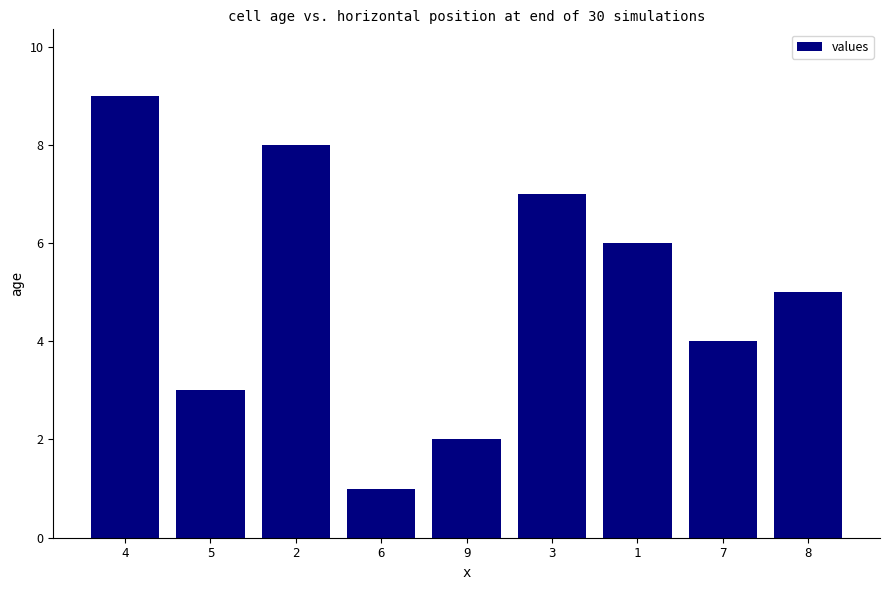

What is the label of the 6th bar from the left?

3